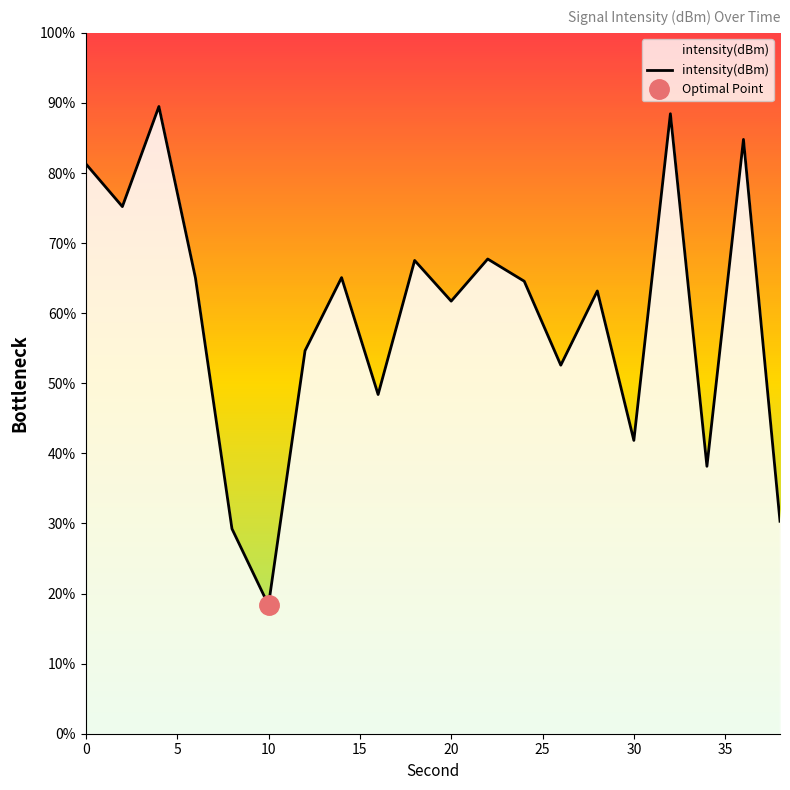

What is the difference between the values at 4 and 36?

4.7